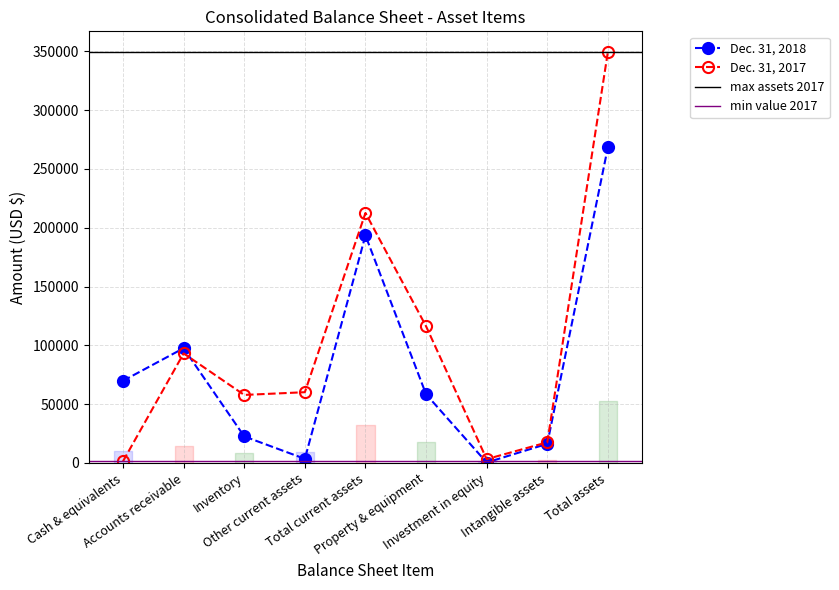

The value of Dec. 31, 2017 at Accounts receivable is 129533. True or false?

False